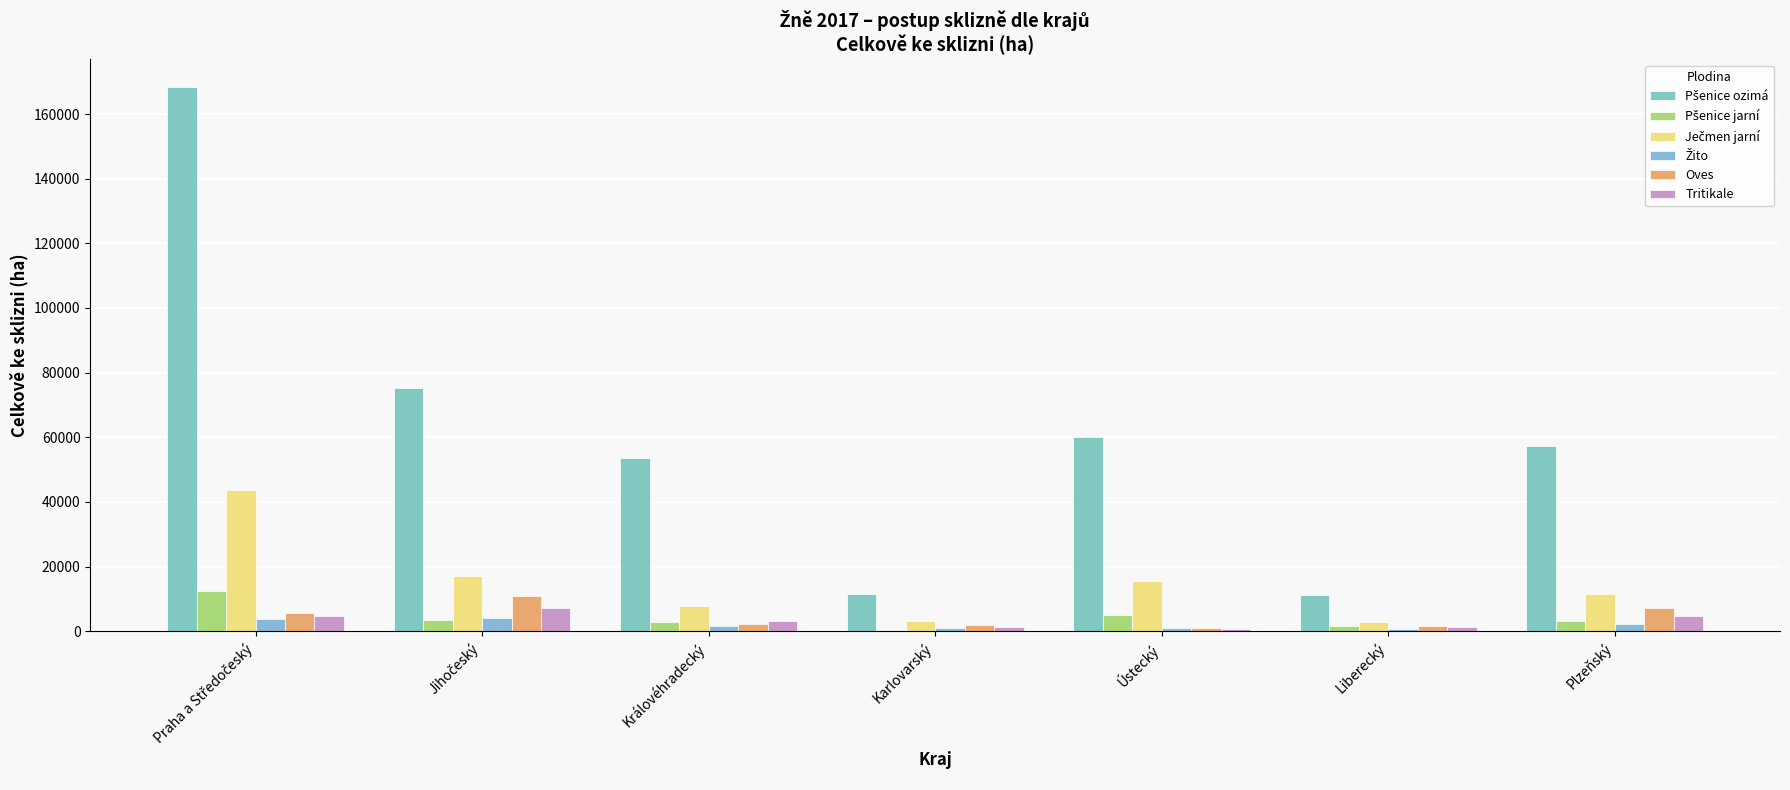

The Pšenice ozimá series shows 85216 at Plzeňský. True or false?

False